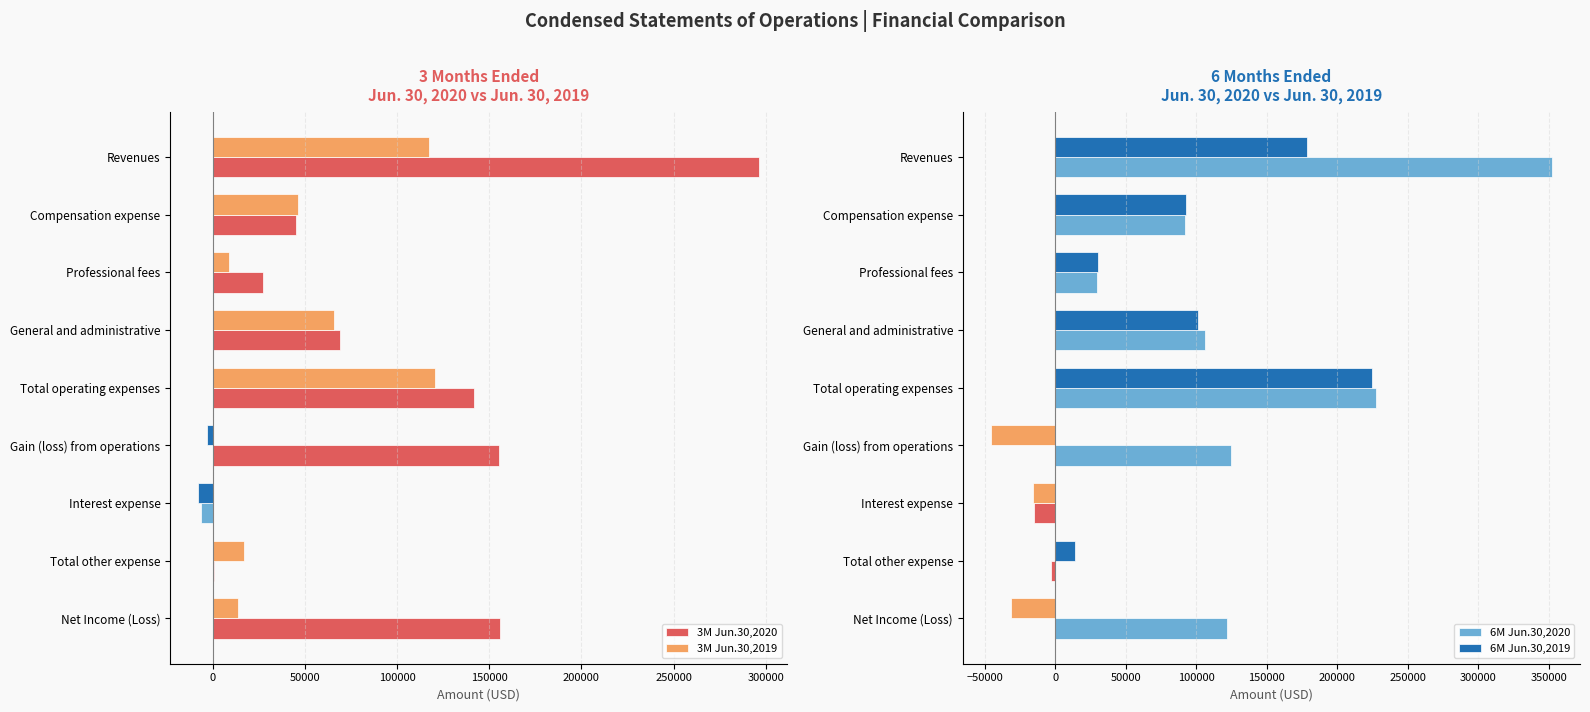

At how many categories does at least one series exceed 293042?

1